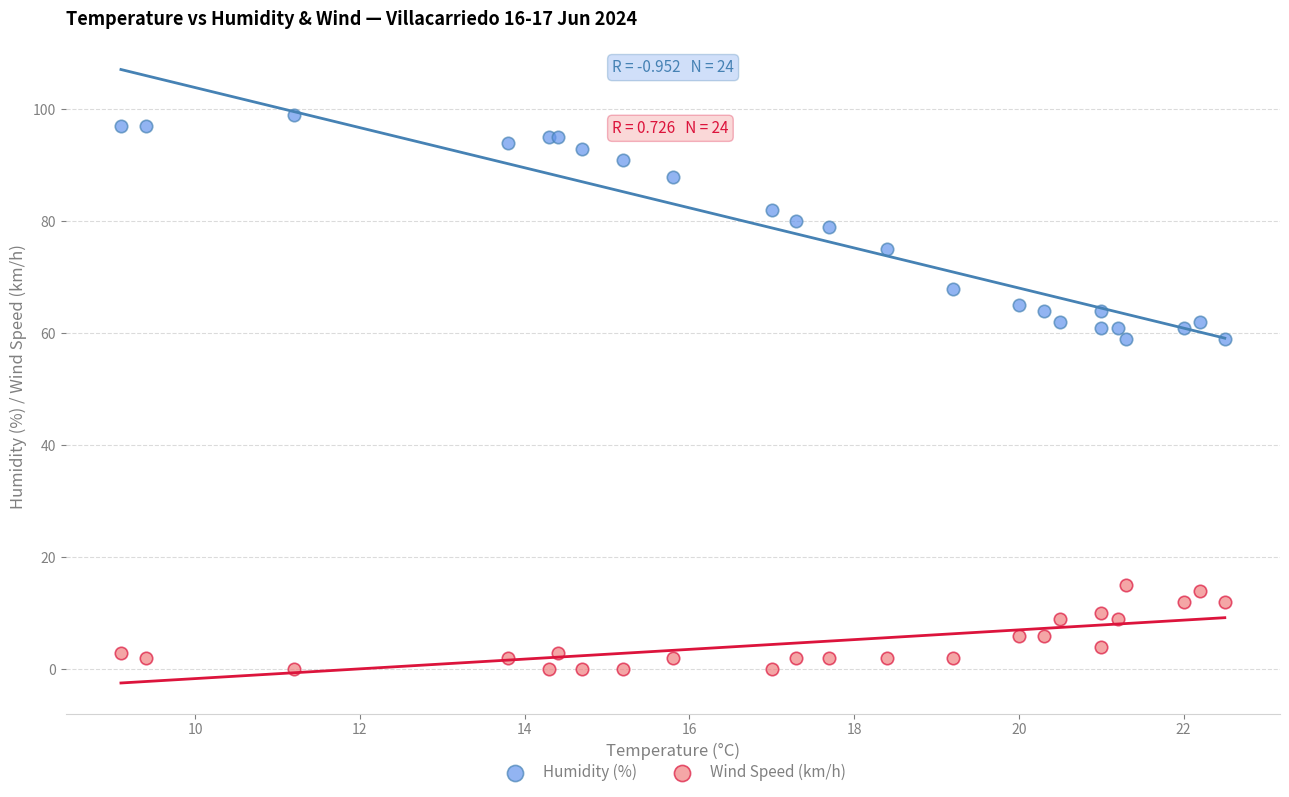

Which series contains the lowest Y value?

Wind Speed (km/h)